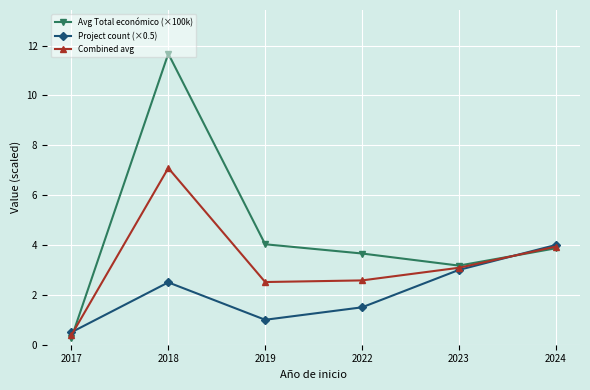

What are all the series names shown in the legend?

Avg Total económico (×100k), Project count (×0.5), Combined avg